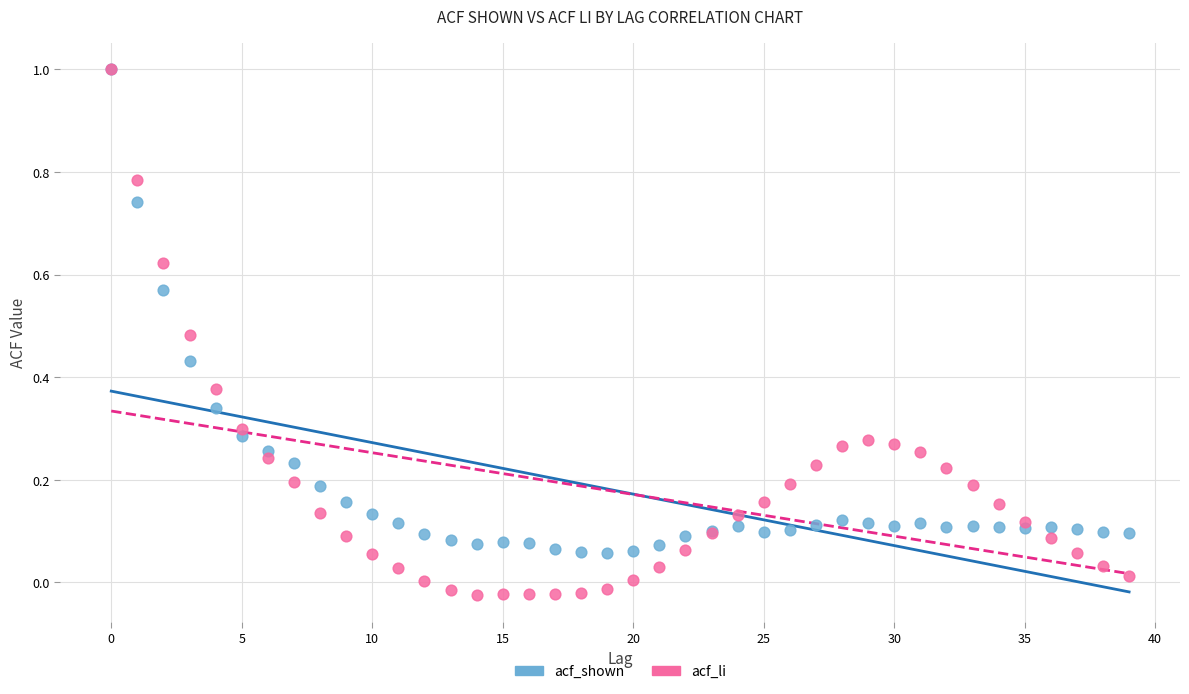

Which series reaches the minimum Y coordinate?

acf_li